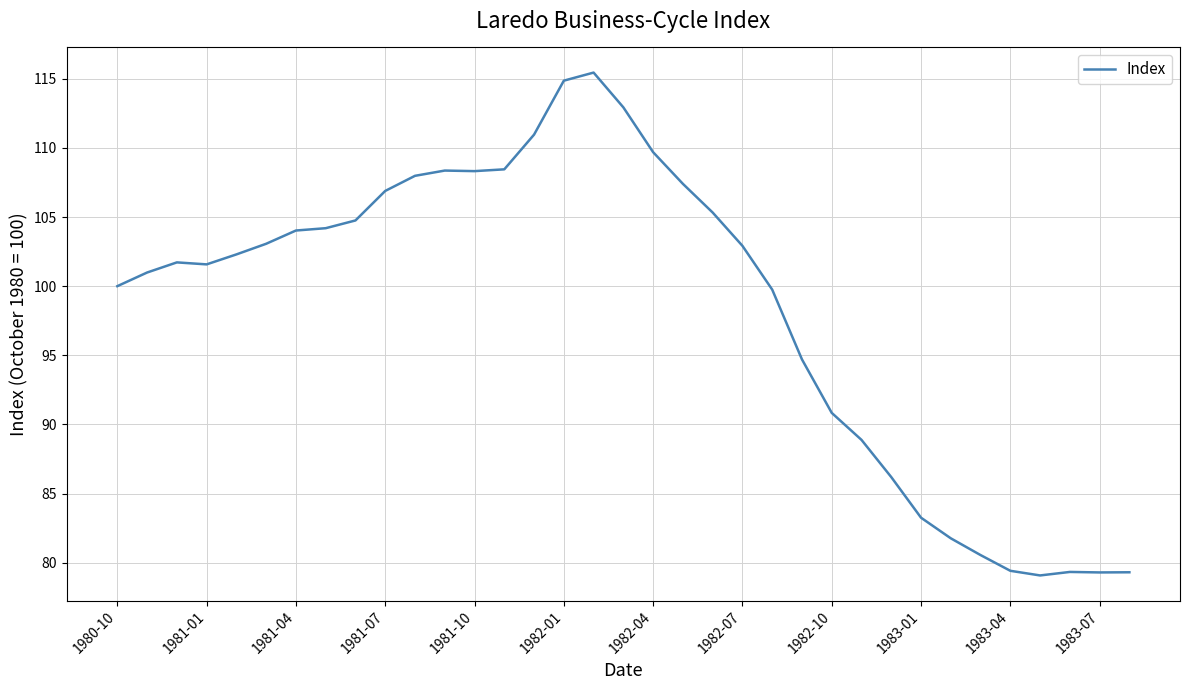

What is the greatest value displayed?

115.4